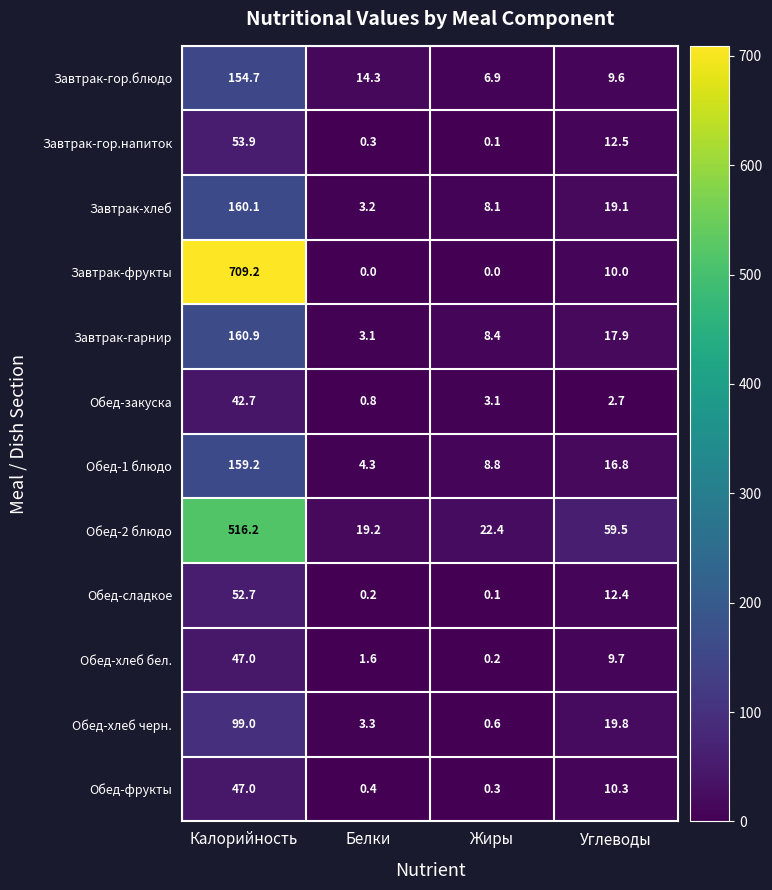

Which series has the largest total across all categories?

Завтрак-фрукты